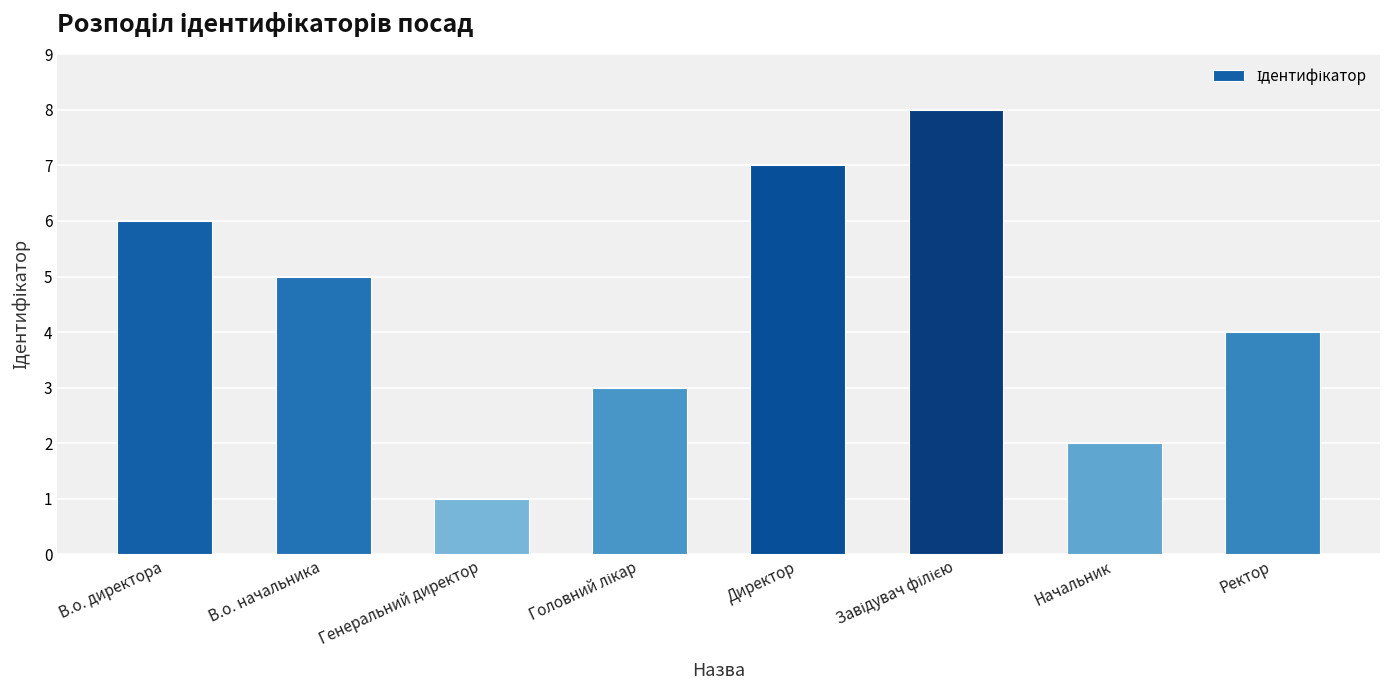

Where is the data nearest to the value 4?

Ректор